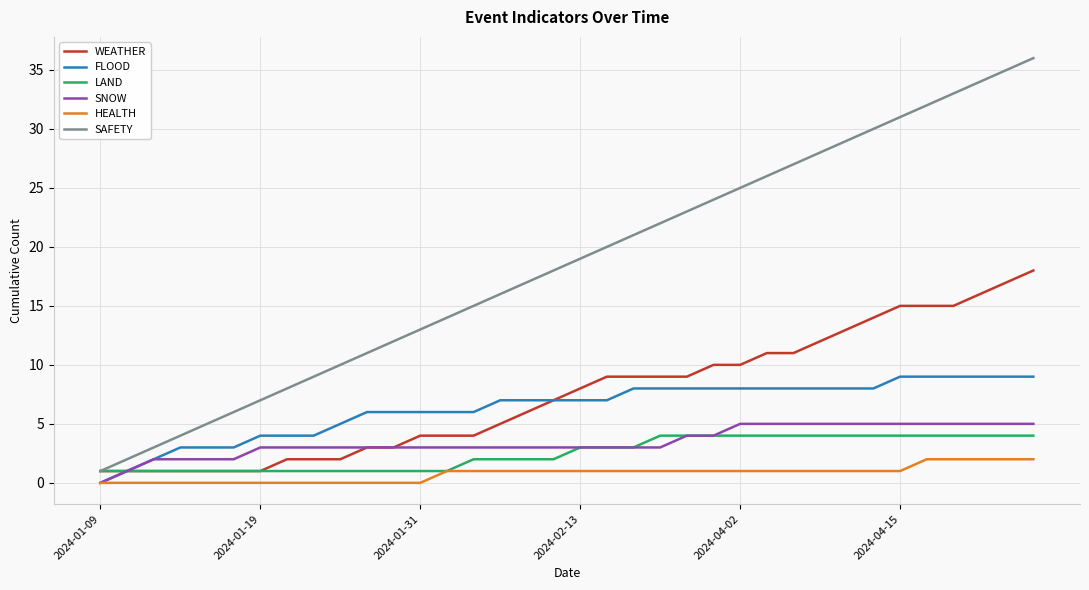

True or false: FLOOD and SAFETY cross at least once.

False